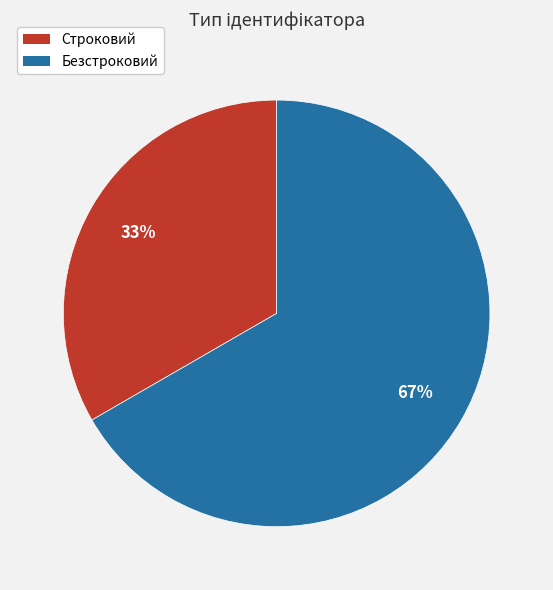

Do Безстроковий and Строковий together represent more than half of the pie?

Yes